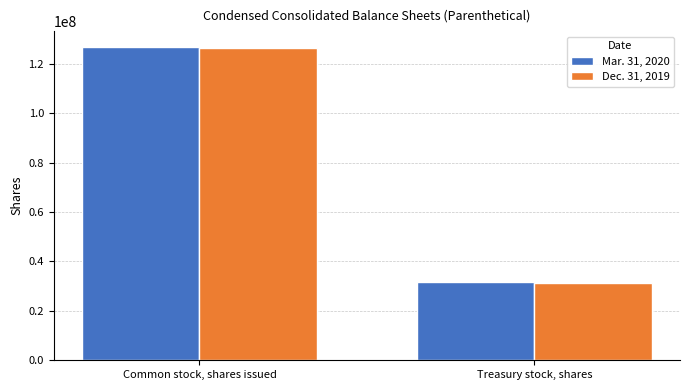

Which category has the highest value across all series?

Common stock, shares issued